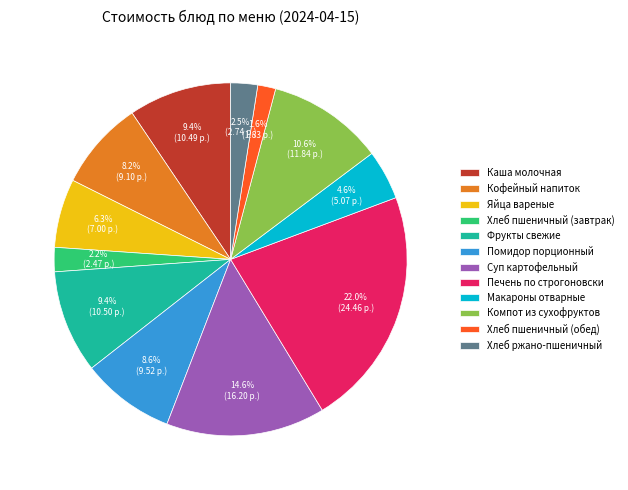

Do Яйца вареные and Кофейный напиток together represent more than half of the pie?

No